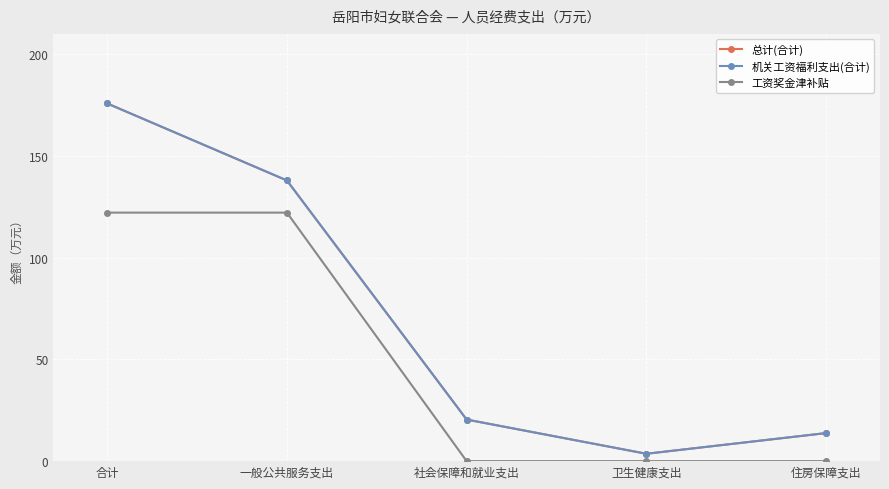

Rank the categories by 机关工资福利支出(合计) value from lowest to highest.

卫生健康支出, 住房保障支出, 社会保障和就业支出, 一般公共服务支出, 合计